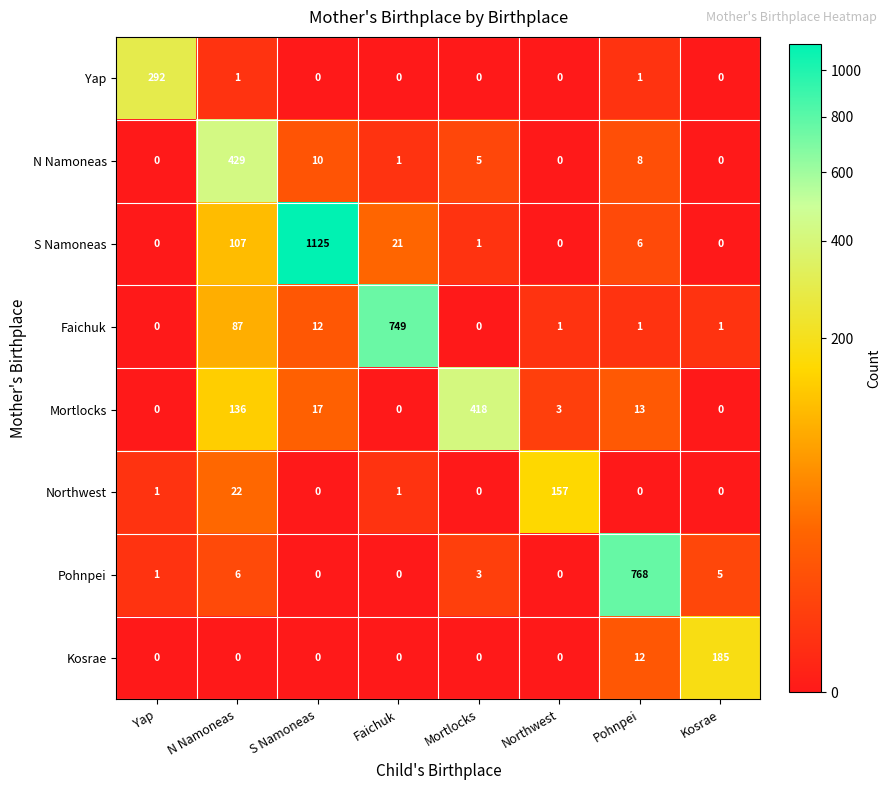

What is the difference between the second highest and second lowest values in the N Namoneas series?

10